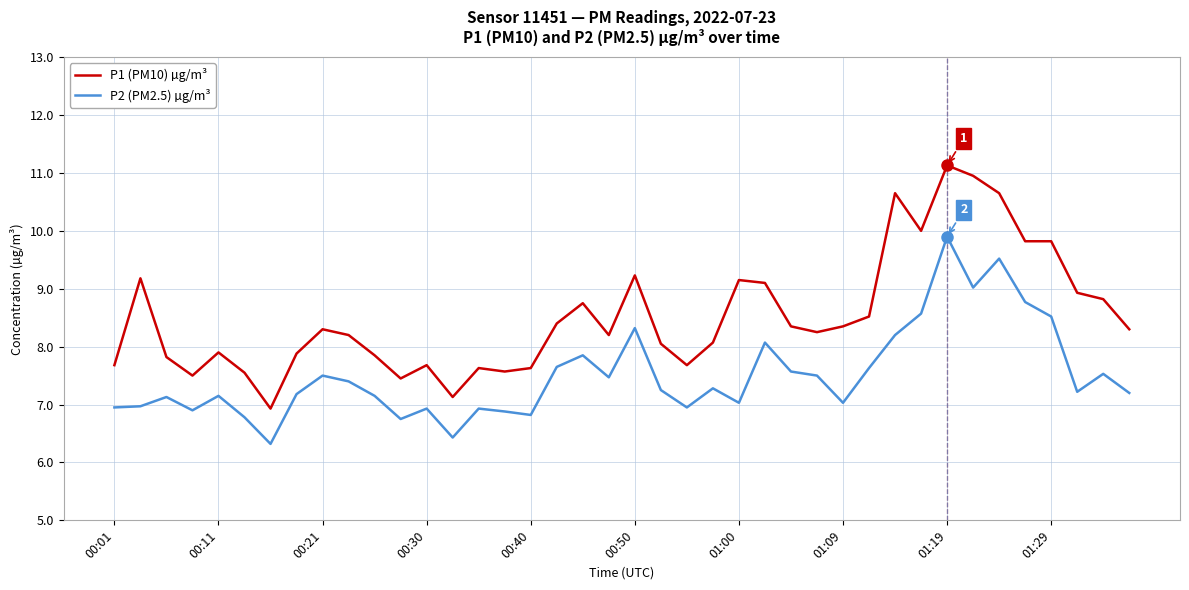

Count the number of data series in this chart.

2